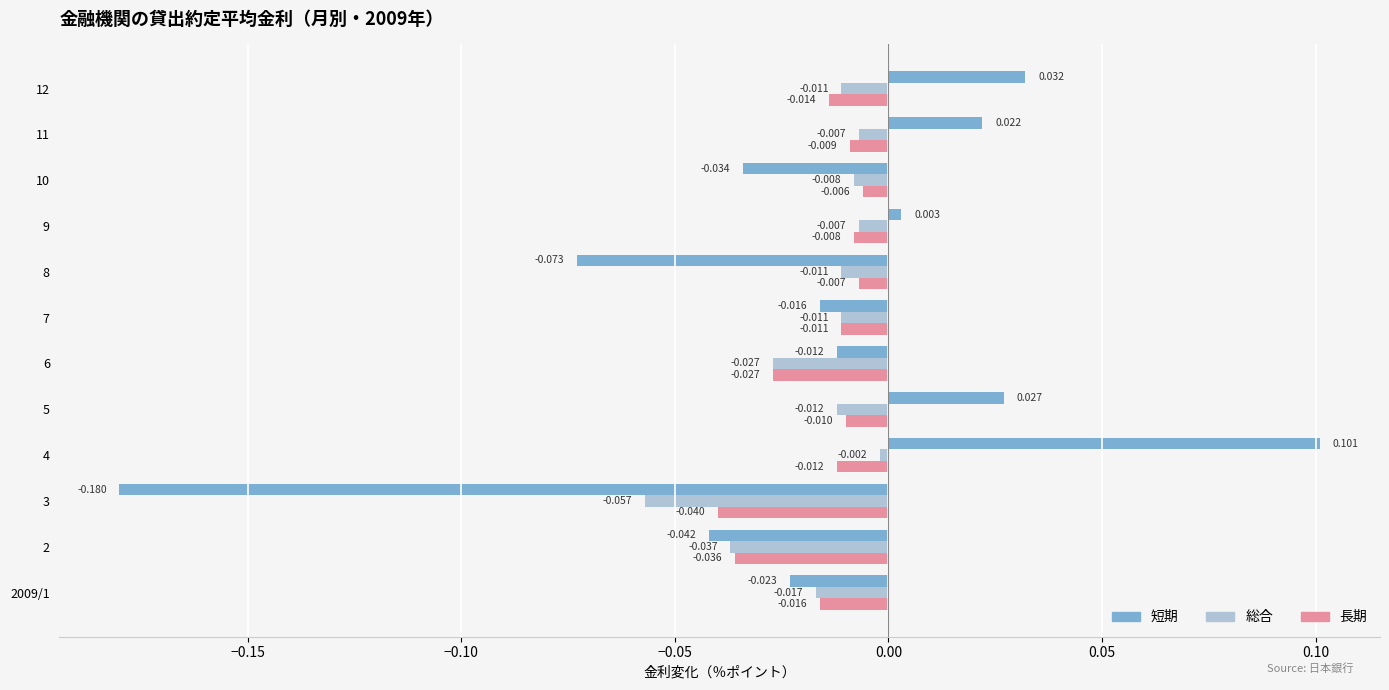

Between 4 and 9, which series saw the biggest shift?

短期